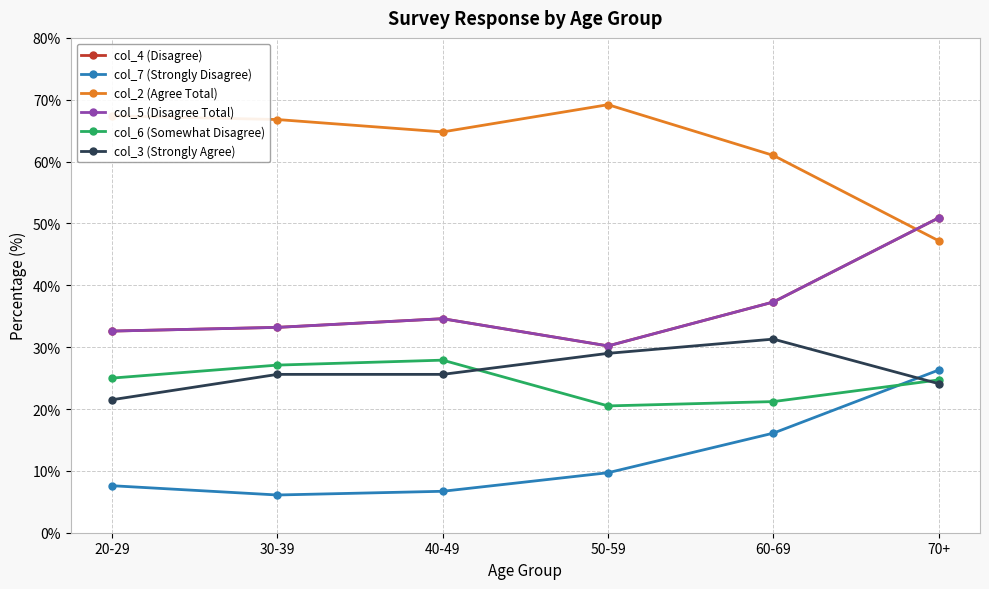

Does the chart display data point markers on the line(s)?

Yes